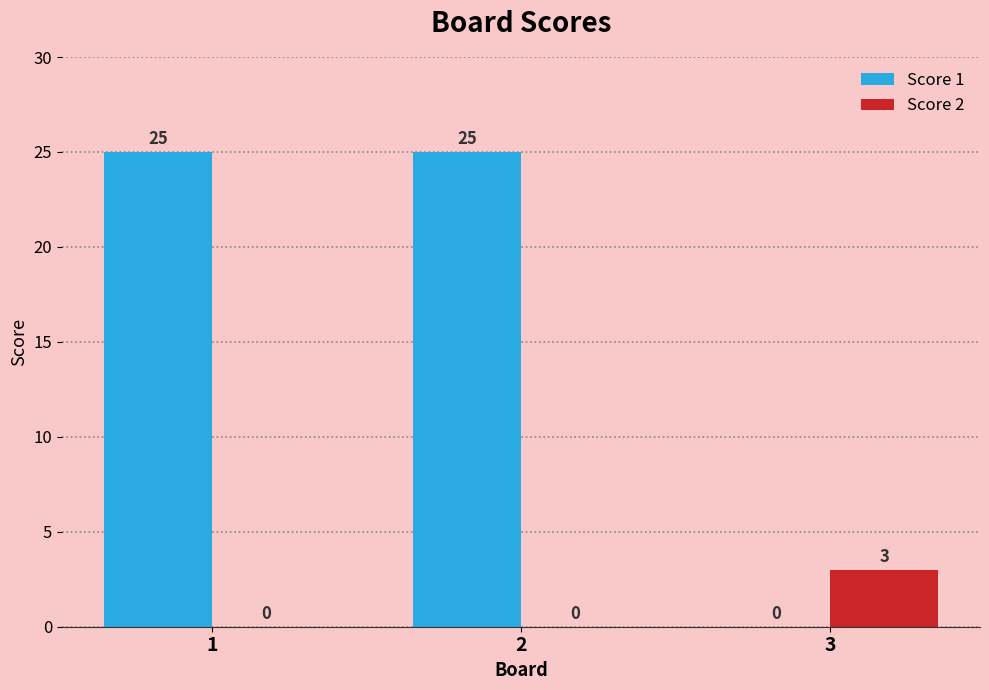

Is the value of Score 1 at 2 greater than the value of Score 2 at 3?

Yes